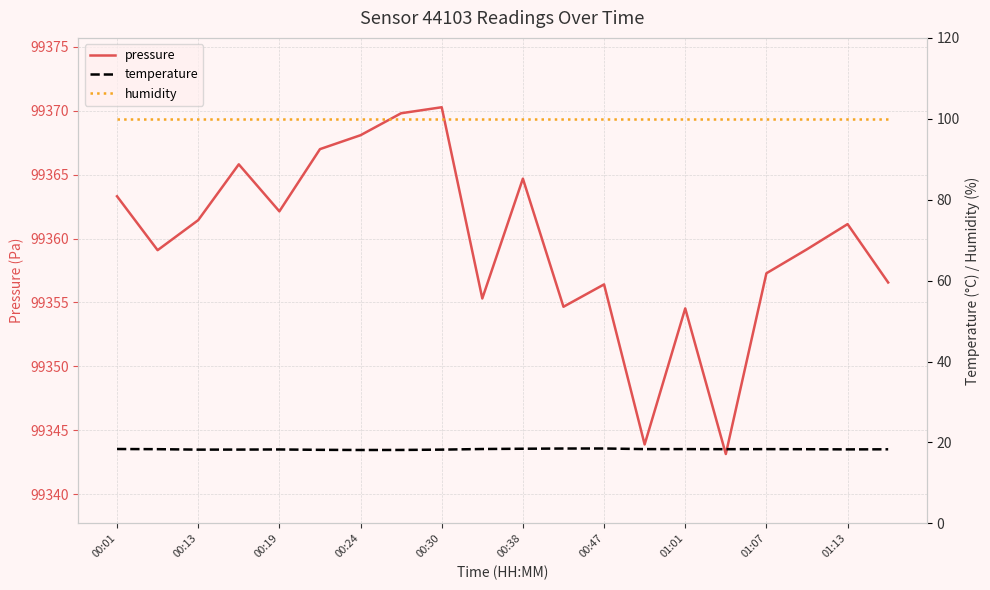

Rank the series by their maximum value, from highest to lowest.

pressure, humidity, temperature